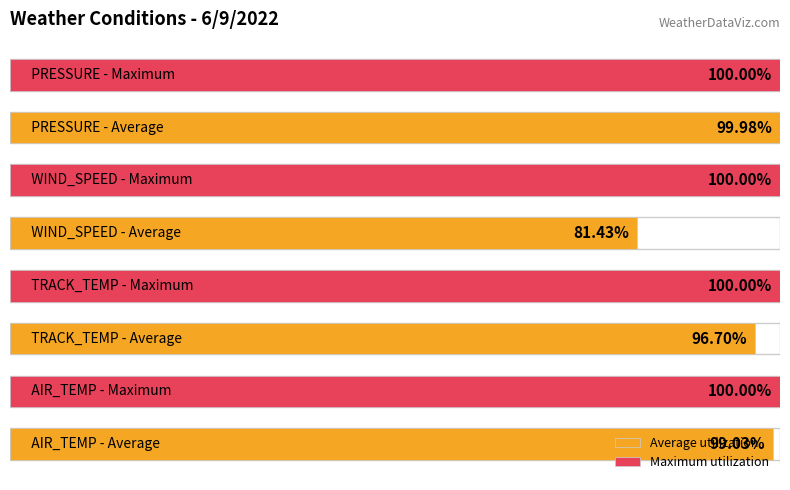

Which series has the widest spread of values?

Average utilization